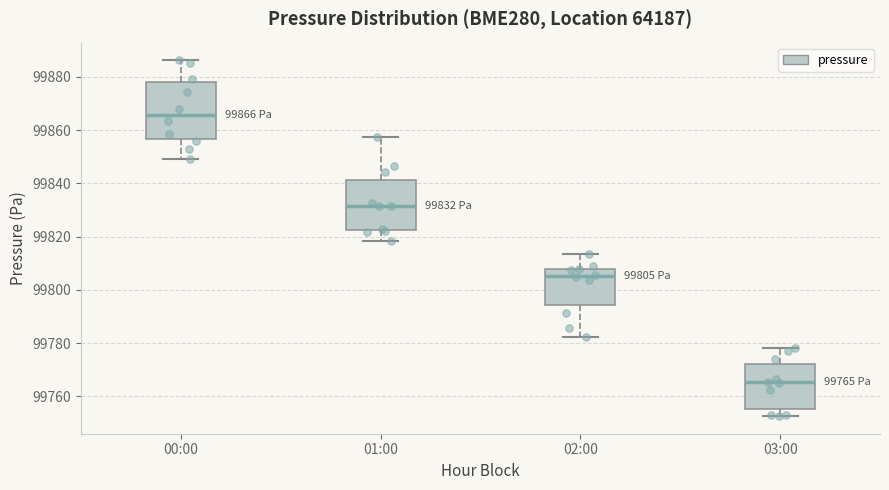

Which box is the tallest, from its lower edge to its upper edge?

00:00